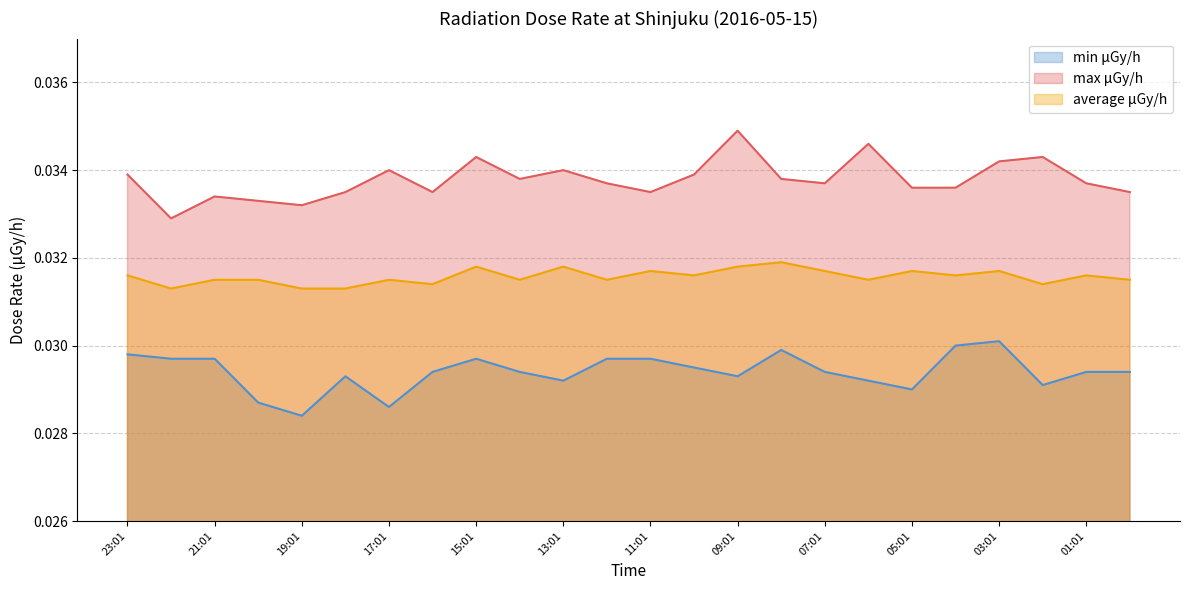

At 16:01, list the series in order from smallest to largest.

min μGy/h, average μGy/h, max μGy/h